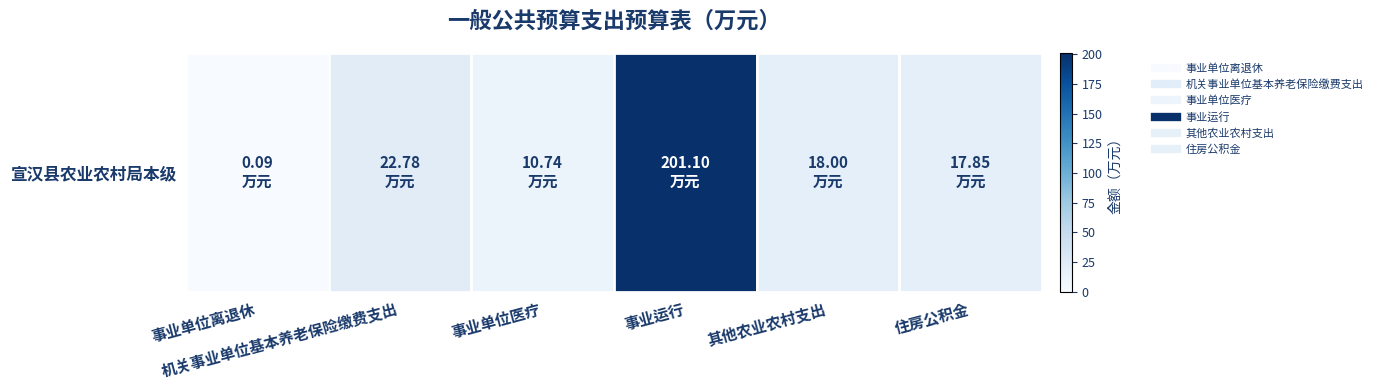

List the labels in order of value, largest first.

事业运行, 机关事业单位基本养老保险缴费支出, 其他农业农村支出, 住房公积金, 事业单位医疗, 事业单位离退休